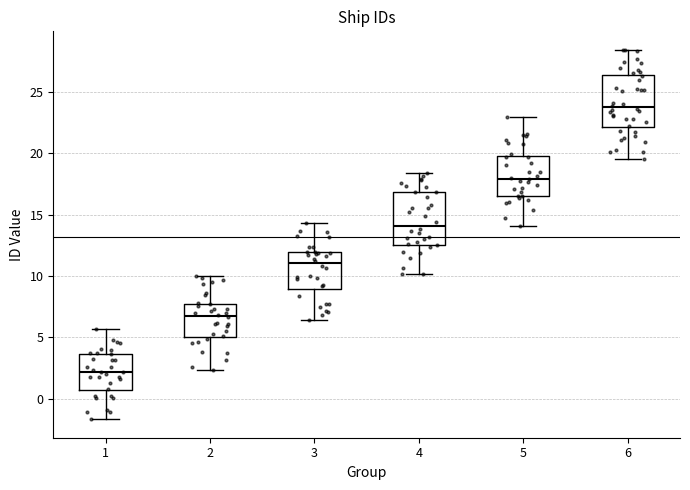

Reading left to right, transcribe this box plot: for each box, give where its median line is, the range the box spans, and where its two whiskers end, as read against the y-axis. The values are not printed on the chart, so give them approximately, as read against the axis.

1: median 2.0, box 0.5 to 3.5, whiskers -1.5 to 5.5
2: median 6.5, box 5.0 to 7.5, whiskers 2.5 to 10.0
3: median 11.0, box 9.0 to 12.0, whiskers 6.5 to 14.5
4: median 14.0, box 12.5 to 17.0, whiskers 10.0 to 18.5
5: median 18.0, box 16.5 to 19.5, whiskers 14.0 to 23.0
6: median 23.5, box 22.0 to 26.5, whiskers 19.5 to 28.5